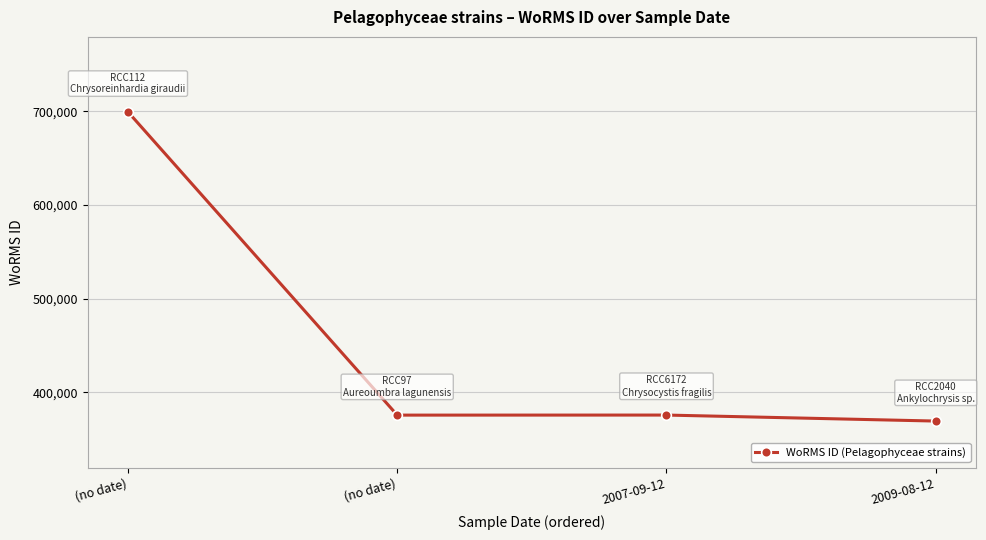

Count the number of data series in this chart.

1